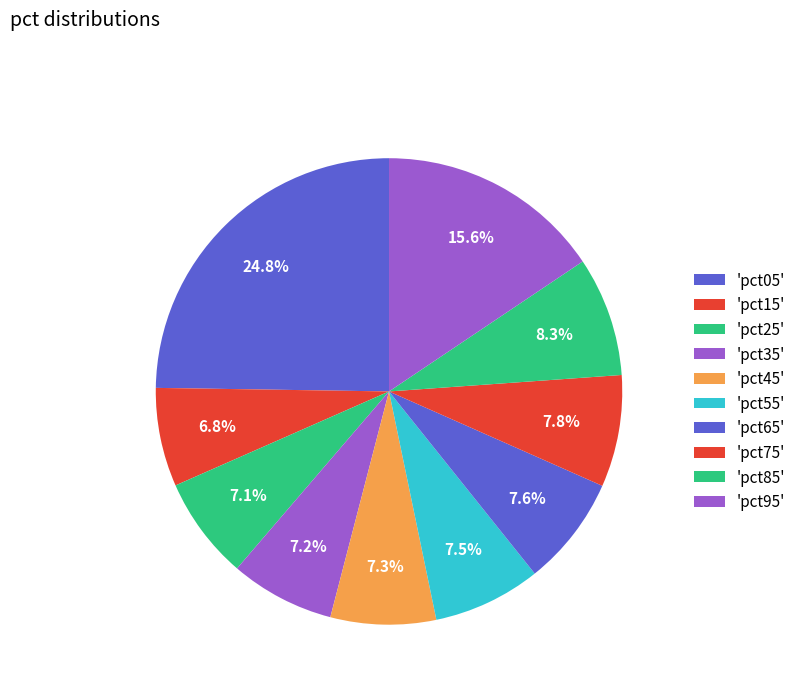

How many slices are in this pie chart?

10